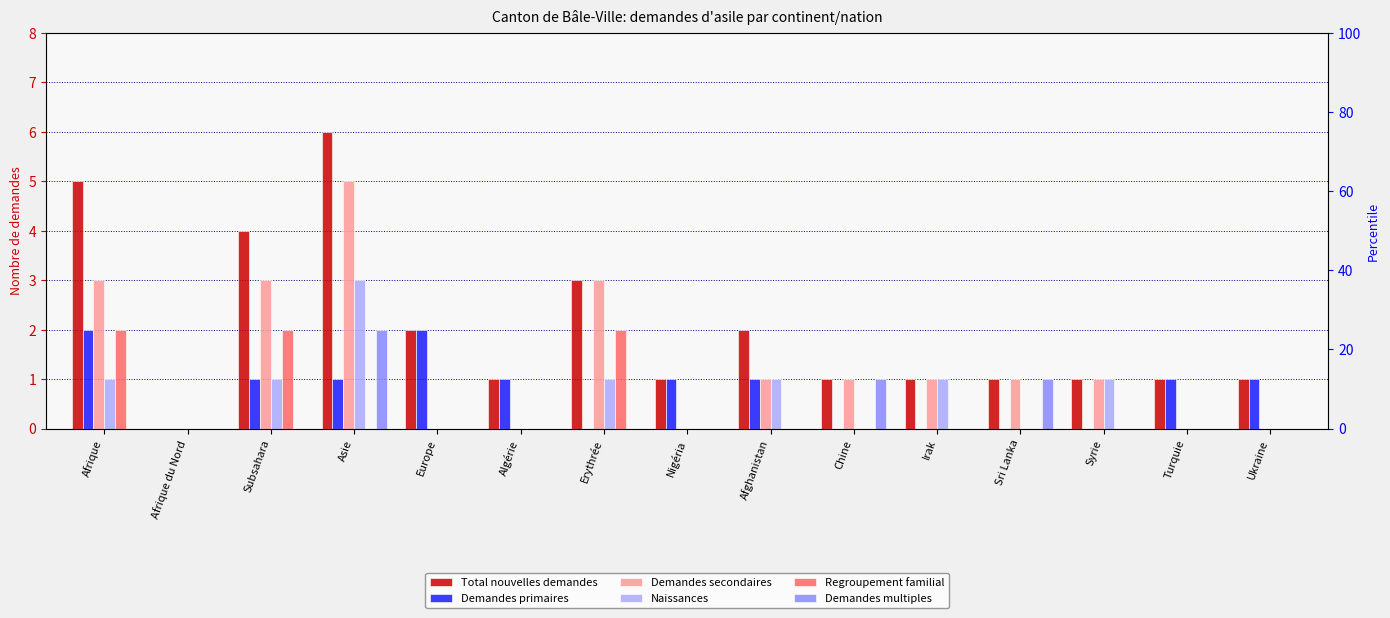

List the series in order of their peak value, highest first.

Total nouvelles demandes, Demandes secondaires, Naissances, Demandes primaires, Regroupement familial, Demandes multiples